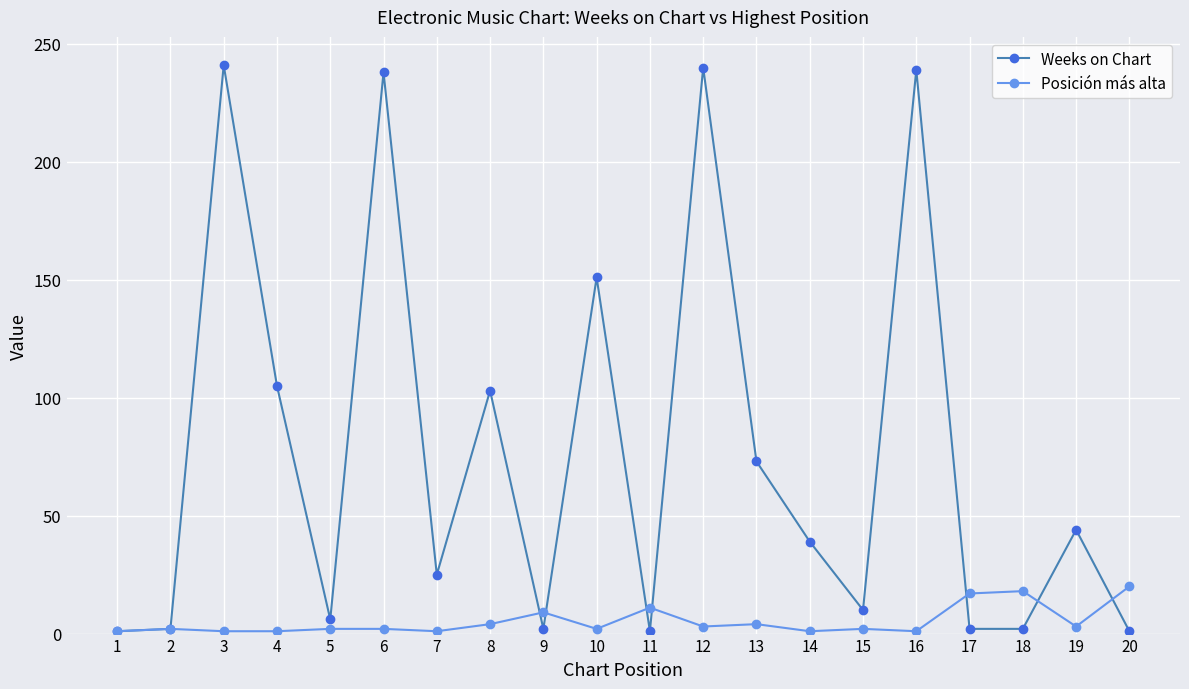

True or false: Weeks on Chart has a value of 103 at 8.

True